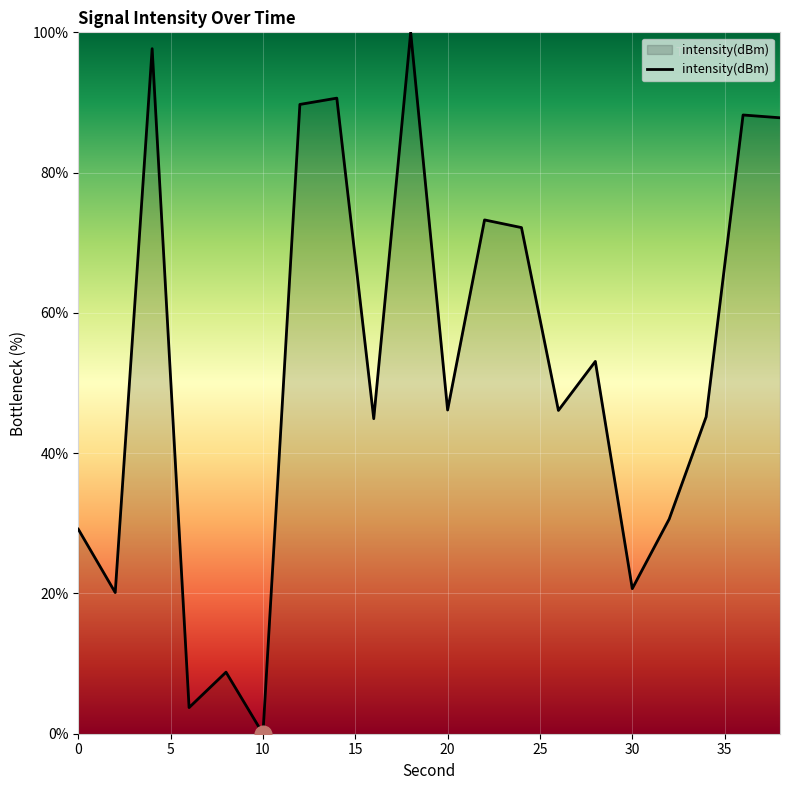

What is the maximum value shown in the chart?

100.0